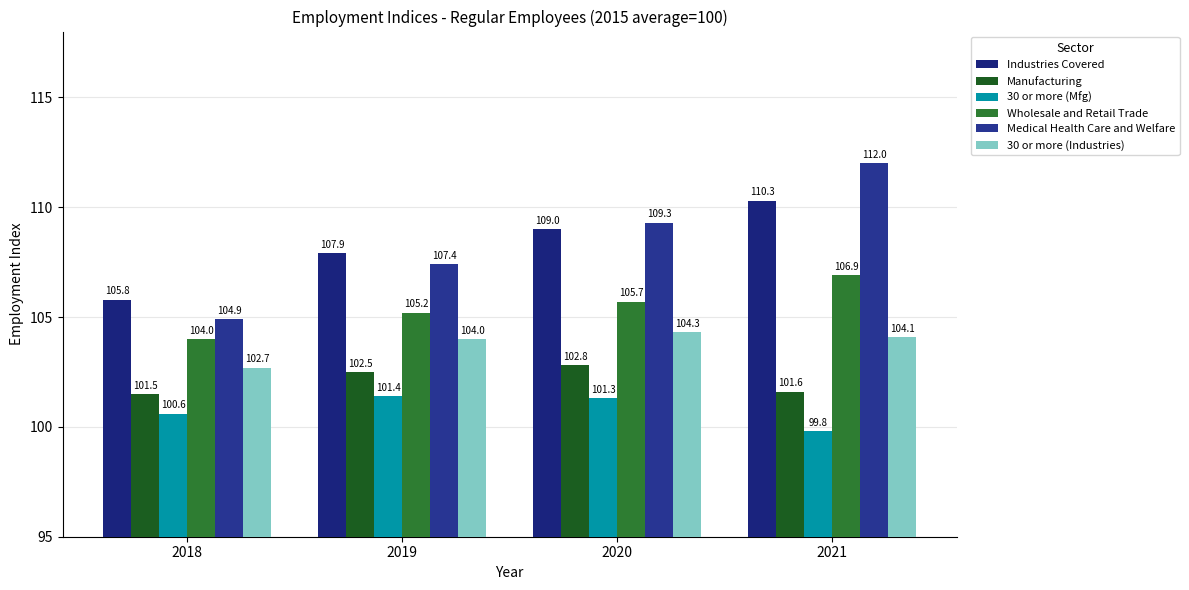

How many groups of bars are there?

4